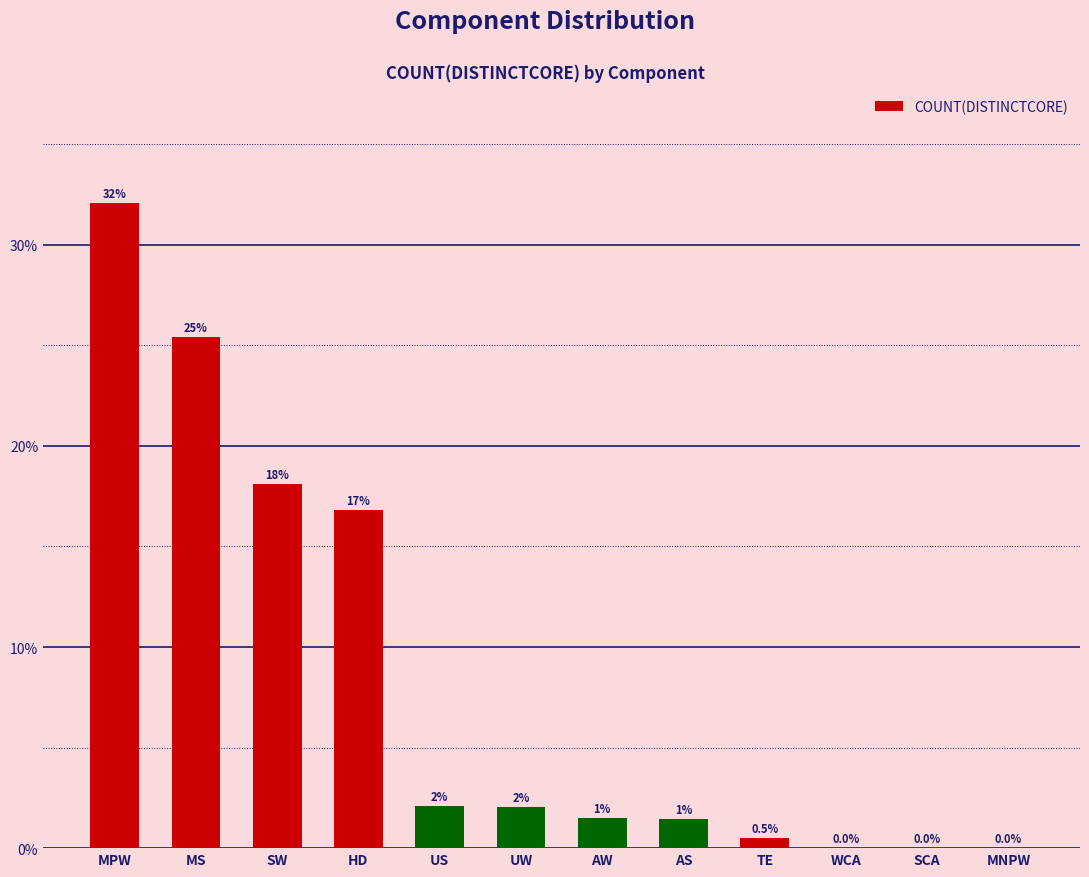

List the labels in order of value, smallest first.

MNPW, SCA, WCA, TE, AS, AW, UW, US, HD, SW, MS, MPW